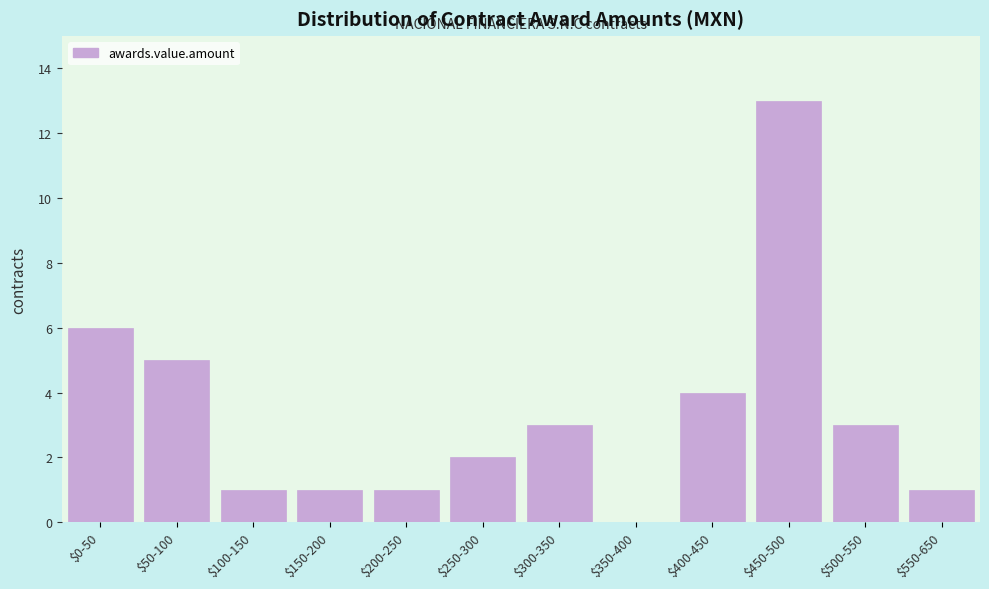

What is the sum of all values?

40